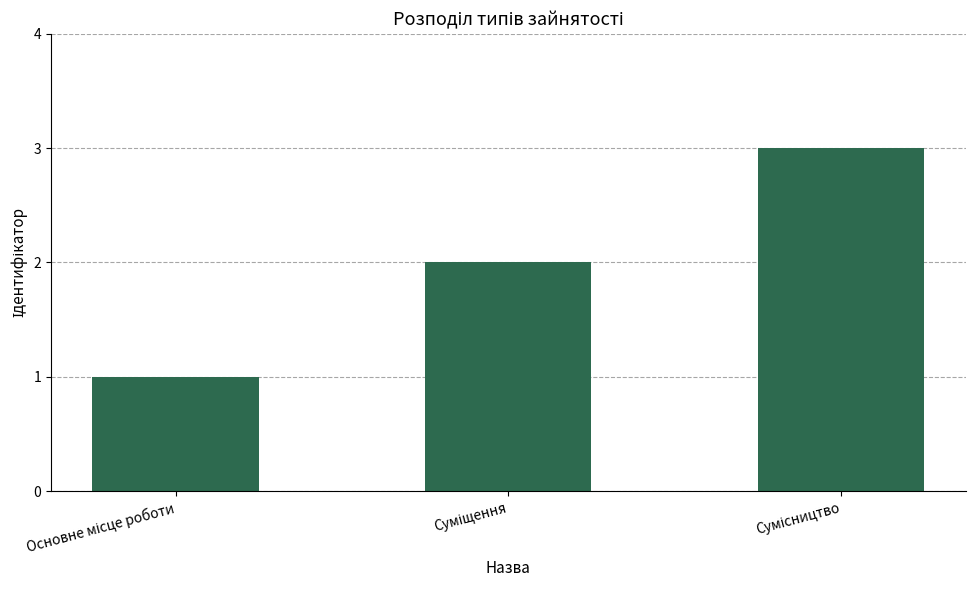

What is the maximum value shown in the chart?

3